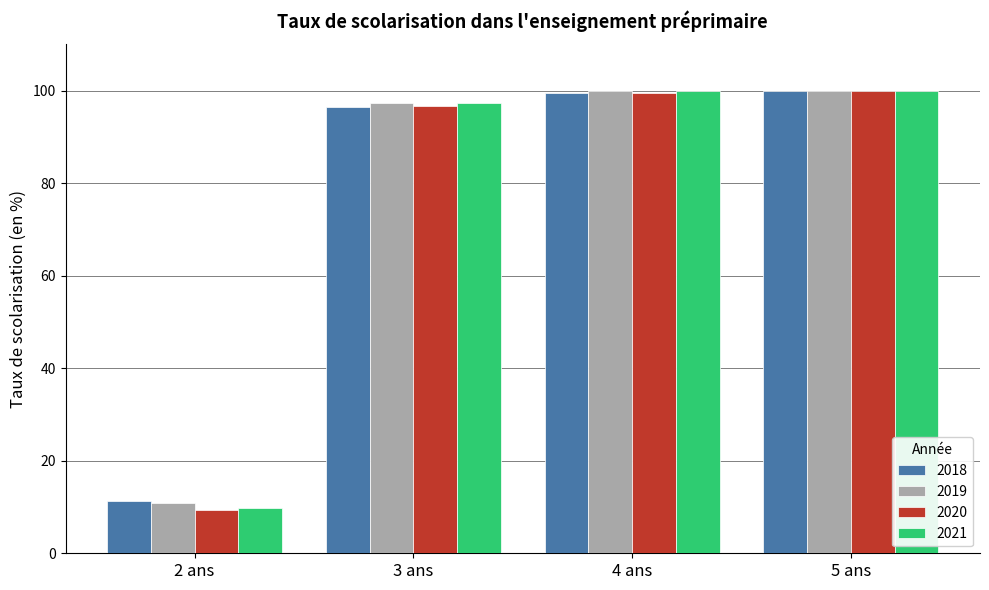

Read the 2021 value at 3 ans.

97.3